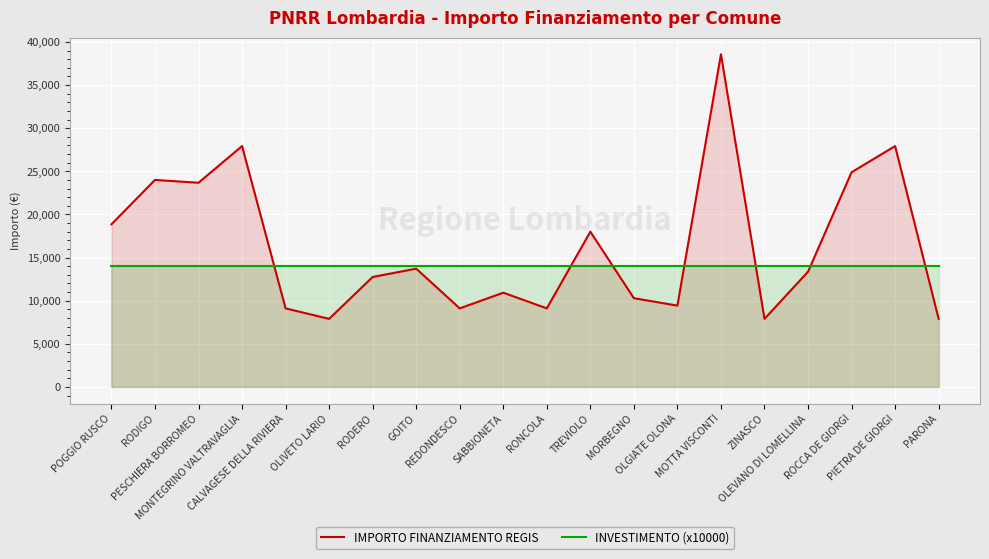

At which label does IMPORTO FINANZIAMENTO REGIS reach its peak?

MOTTA VISCONTI